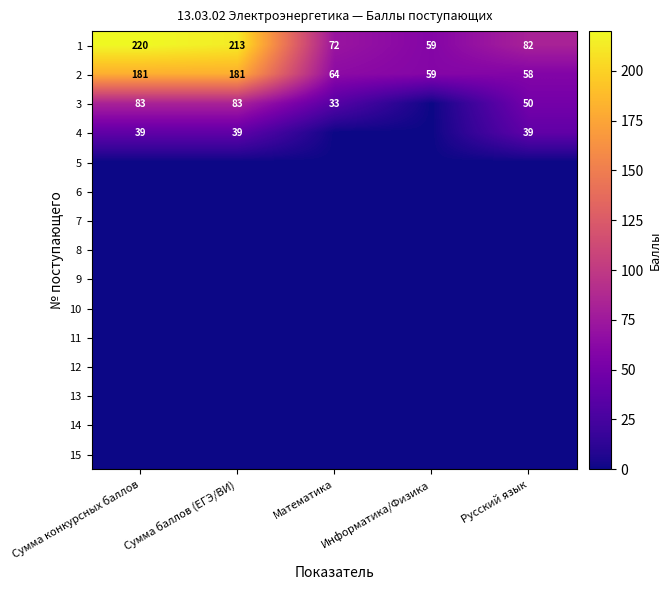

The value of 1 at Информатика/Физика is 59. True or false?

True